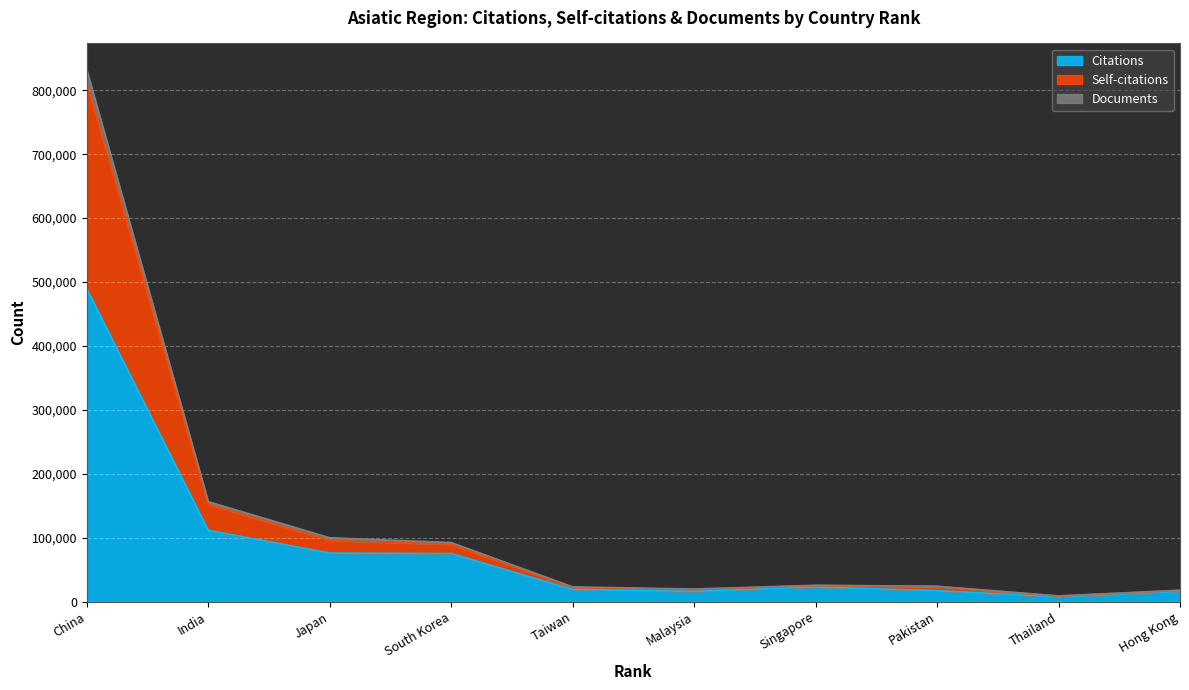

How many lines are shown in the chart?

3